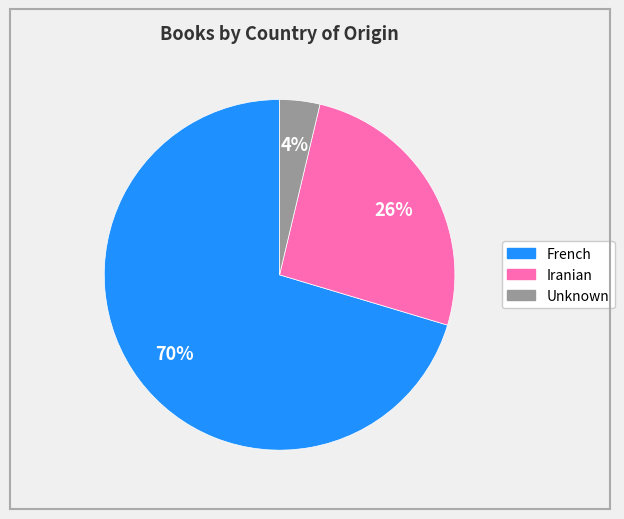

Is there a majority slice in this chart?

Yes